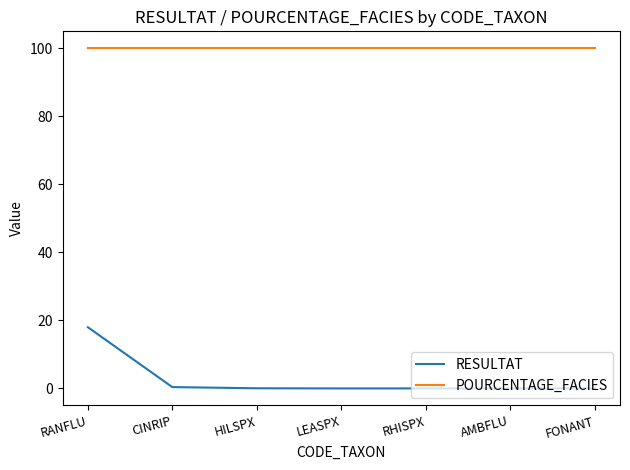

What is the total value across all series at AMBFLU?

100.0